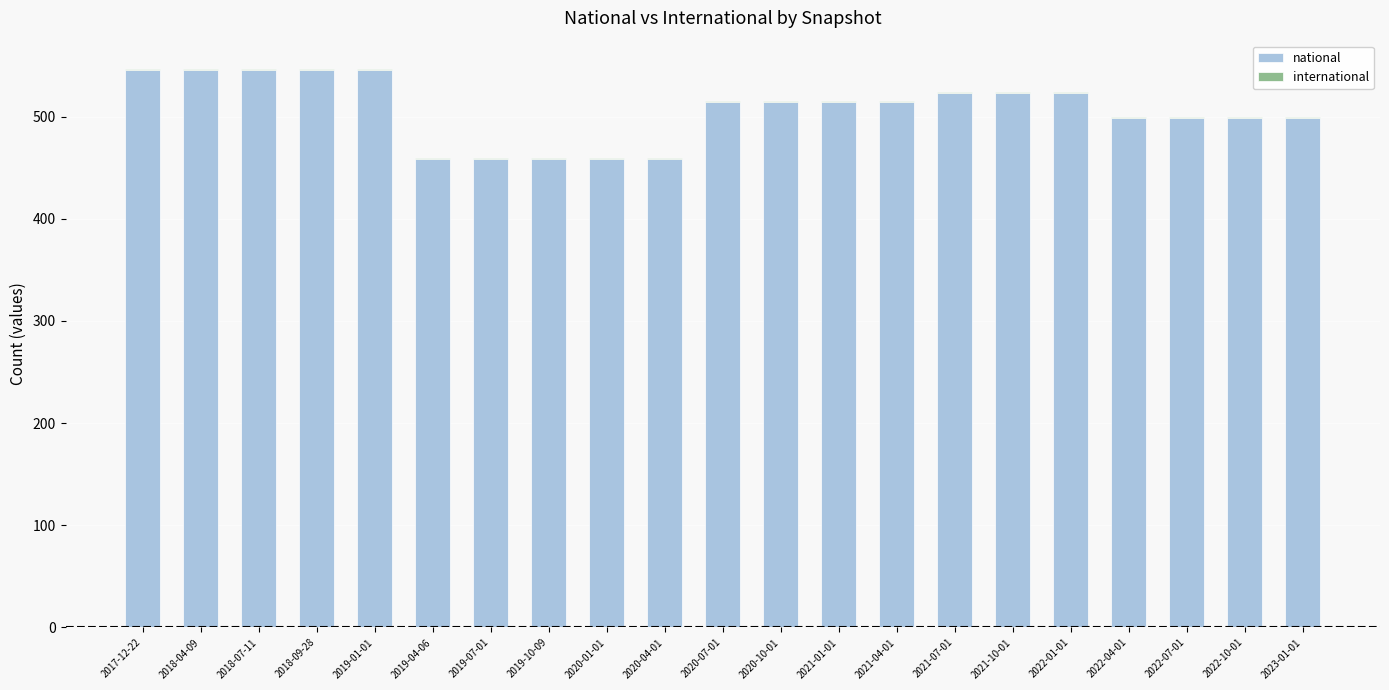

Is it true that national equals 546 at 2017-12-22?

True